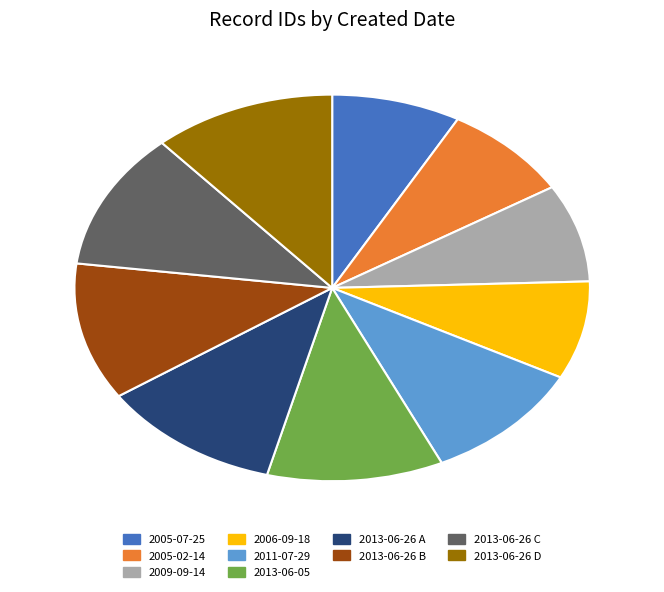

Is it true that 2013-06-05 is 2% of the pie?

False